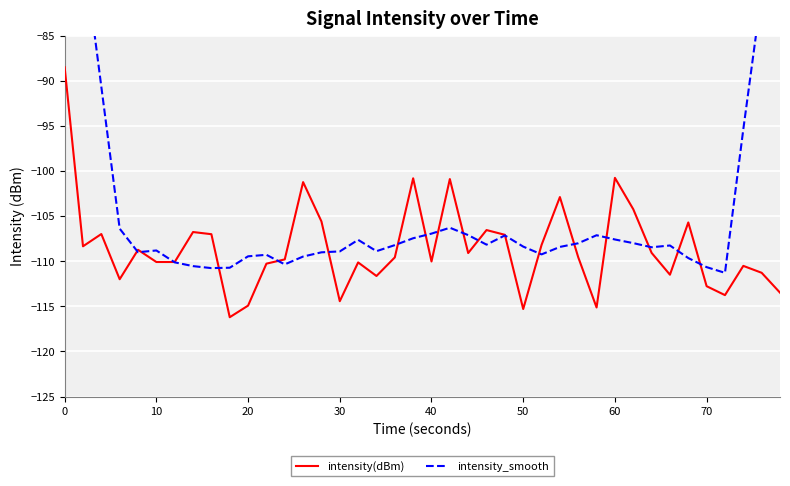

The value of intensity(dBm) at 40 is -166.5. True or false?

False